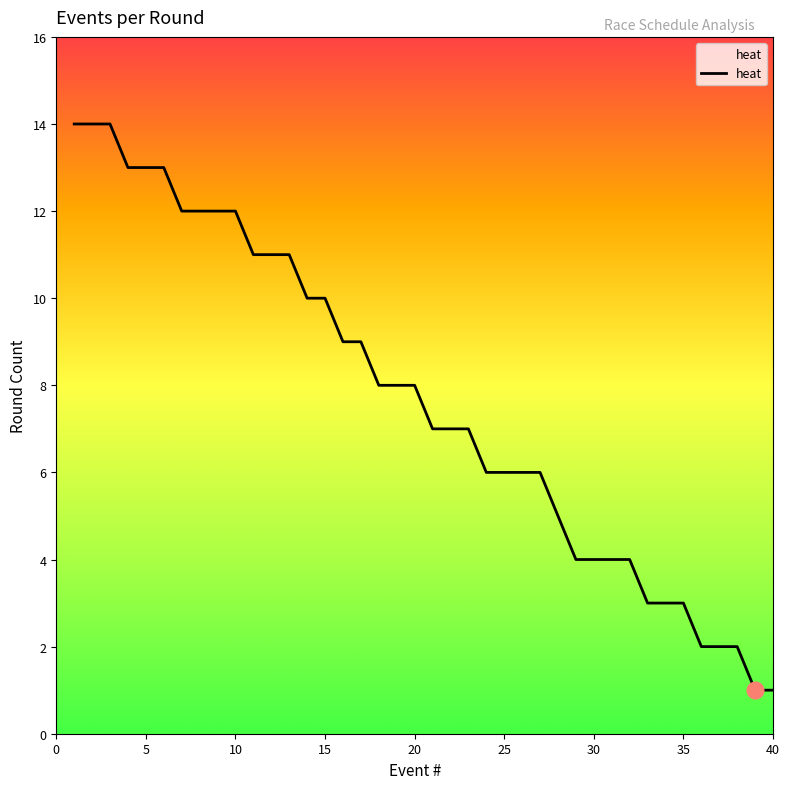

Is this an area chart (filled region under the line)?

No